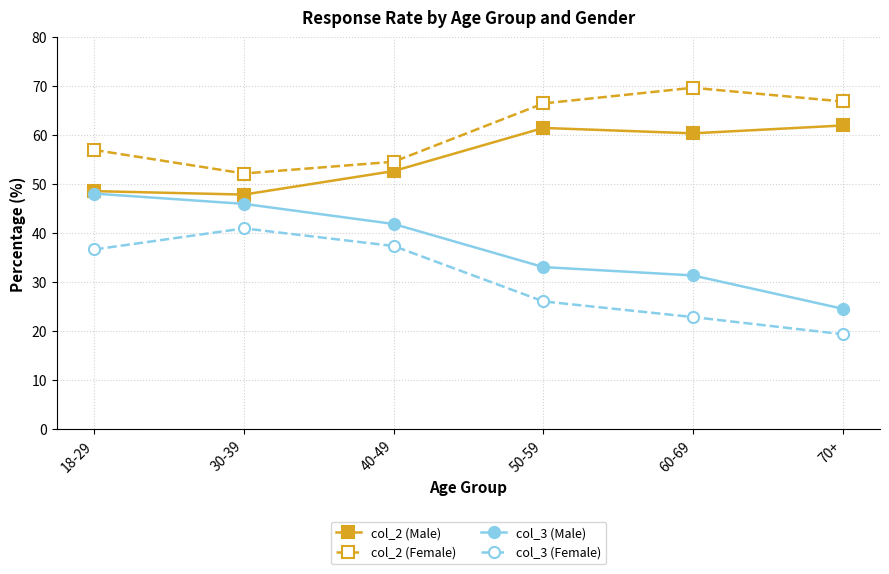

What is the sum of all col_3 (Female) values?

183.5